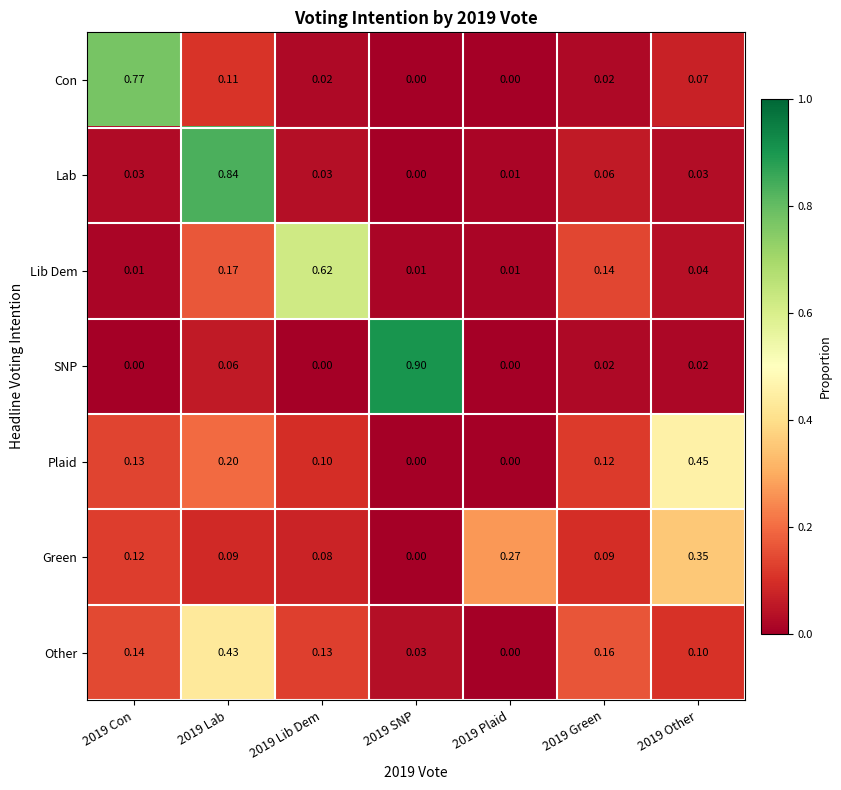

Between 2019 Lab and 2019 Green, which series saw the biggest shift?

Lab